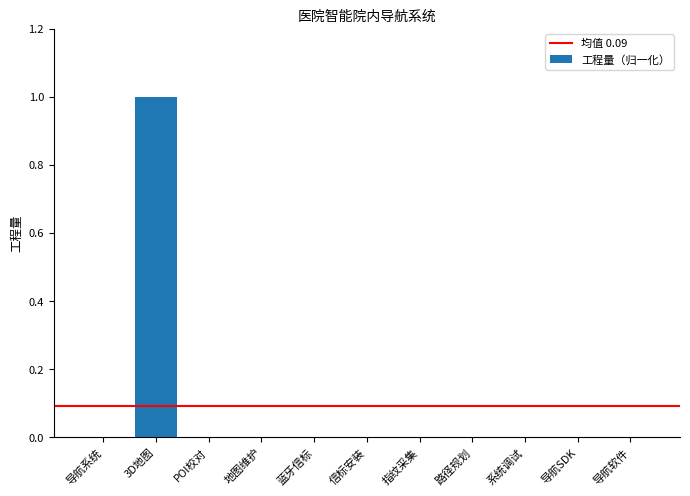

How many series are shown in this chart?

1